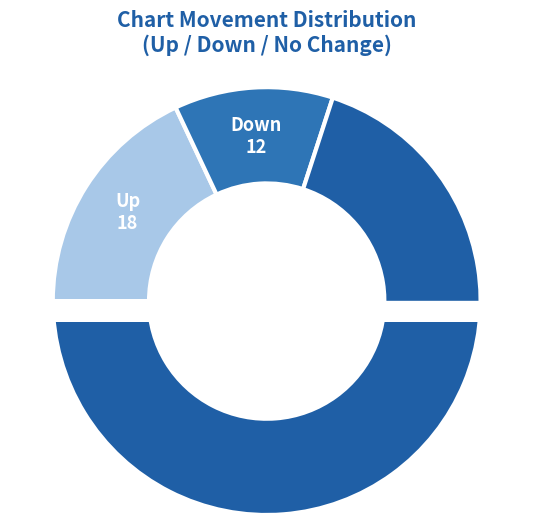

What is the change in value from up to -?

+52